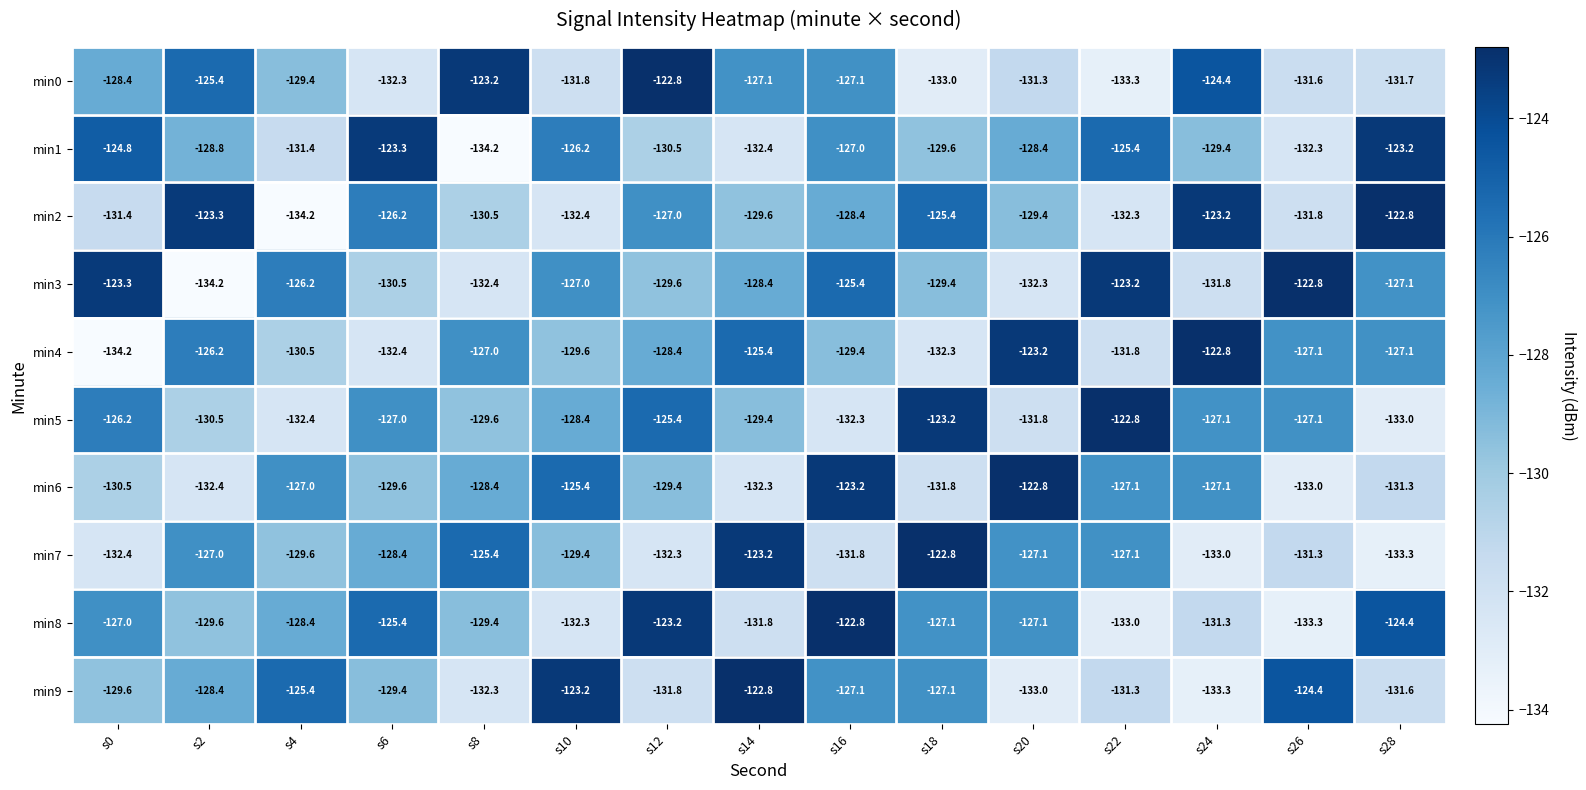

List the labels in order of min2 value, largest first.

s28, s24, s2, s18, s6, s12, s16, s20, s14, s8, s0, s26, s22, s10, s4